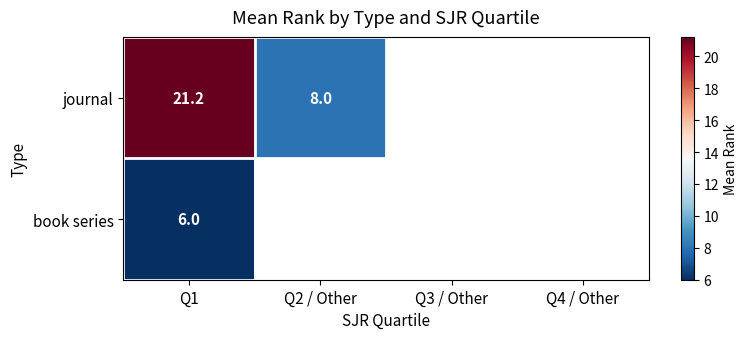

At Q1, list the series in order from smallest to largest.

book series, journal